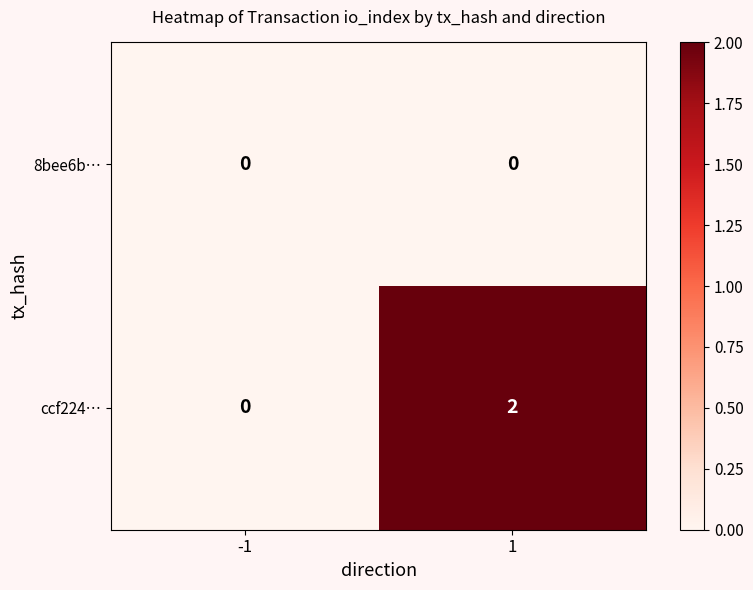

Count the number of categories in the chart.

2